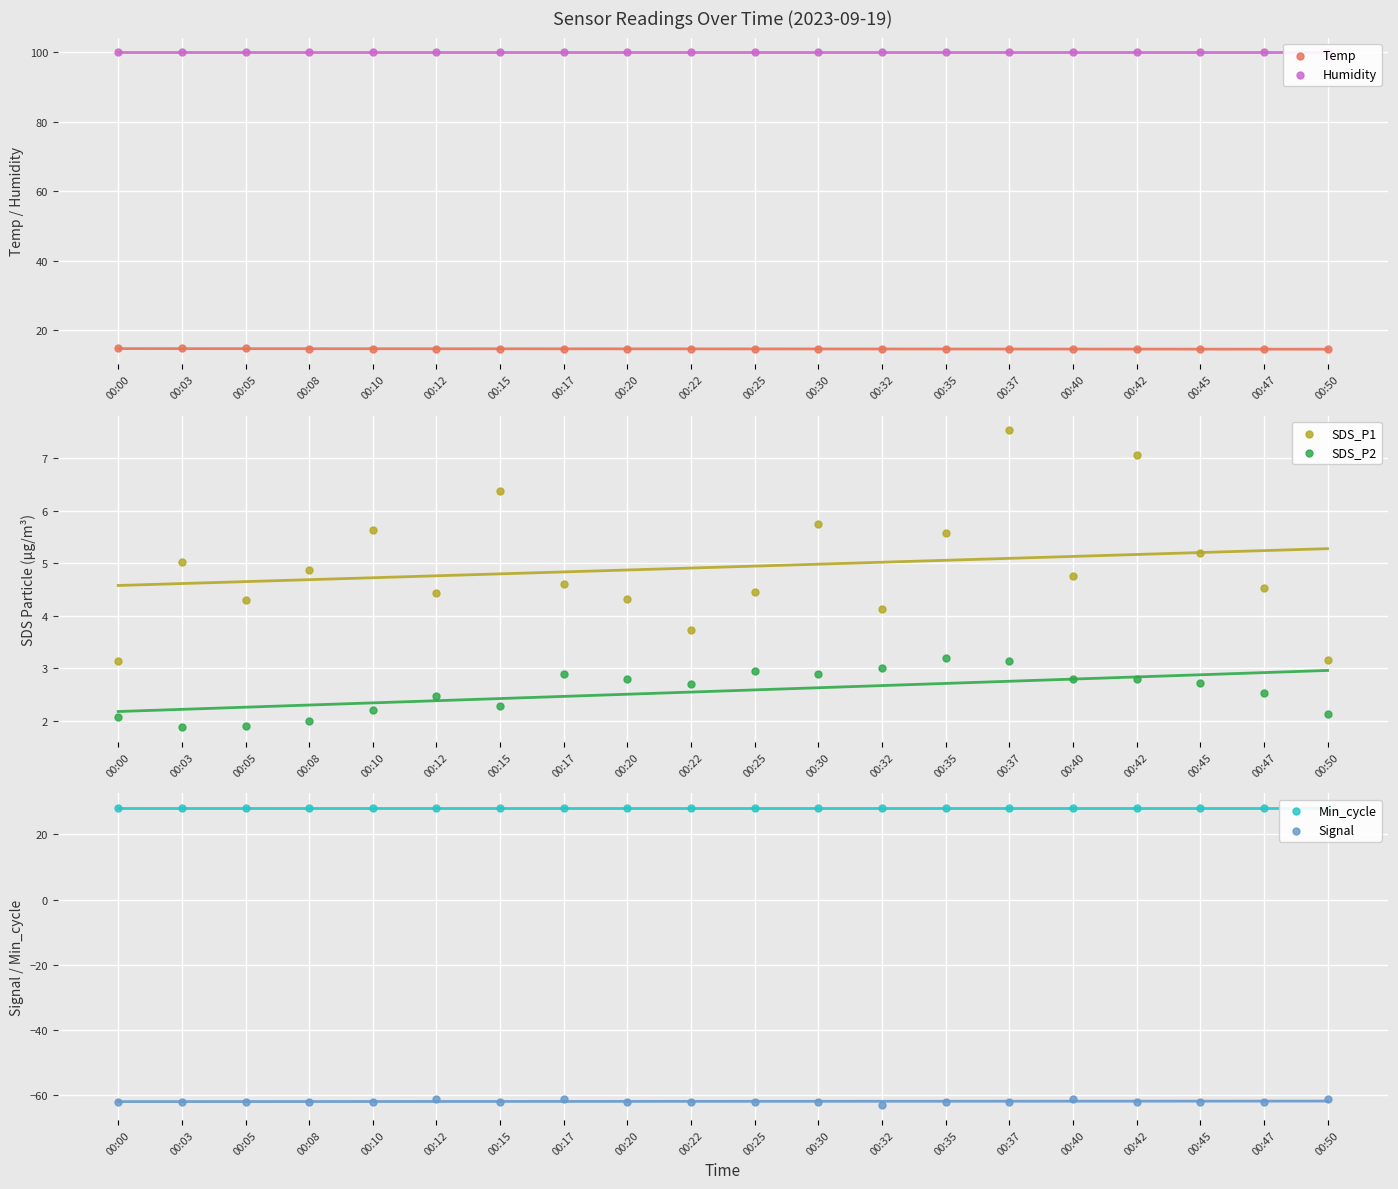

What is the total value across all series at 00:35?

89.3